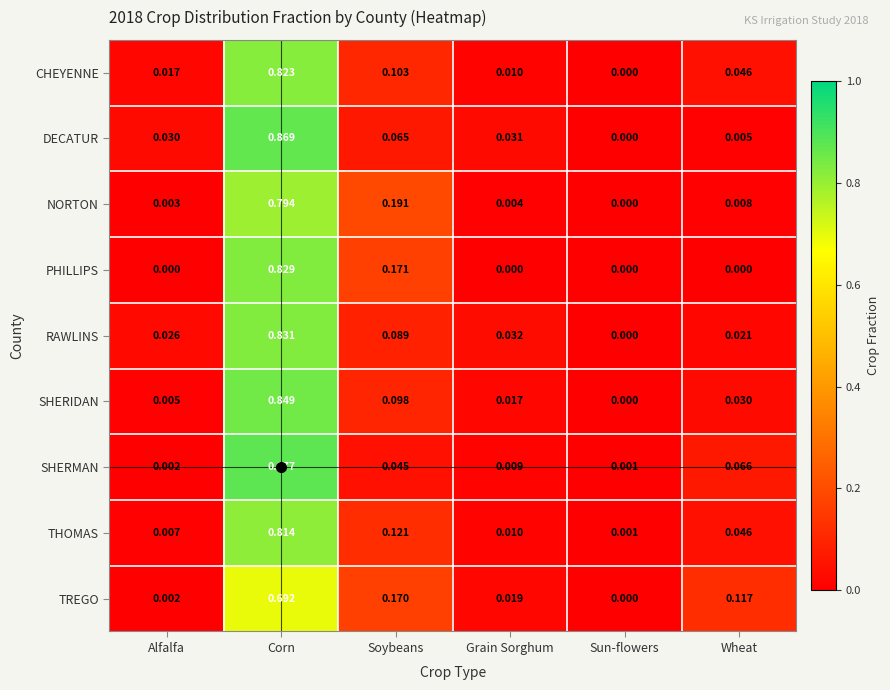

Which series has the largest range (max minus min)?

SHERMAN